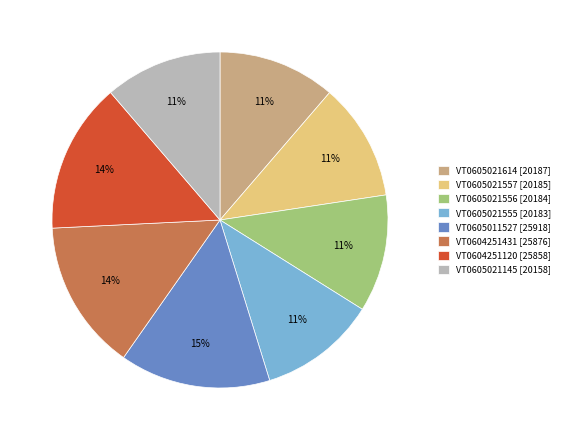

Count the number of slices in the pie.

8